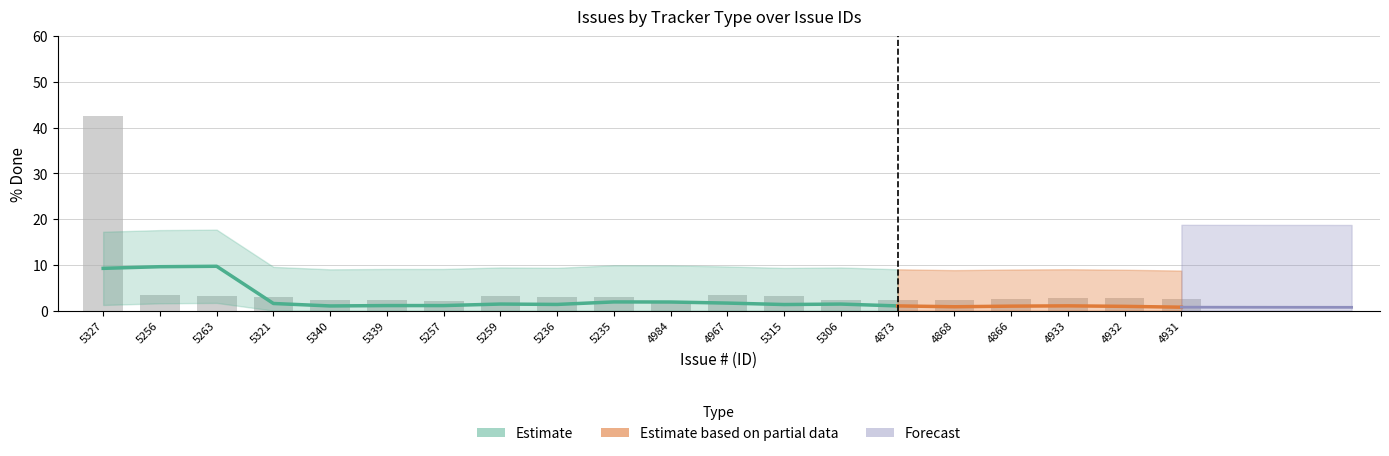

What is the label of the 11th bar from the right?

5235